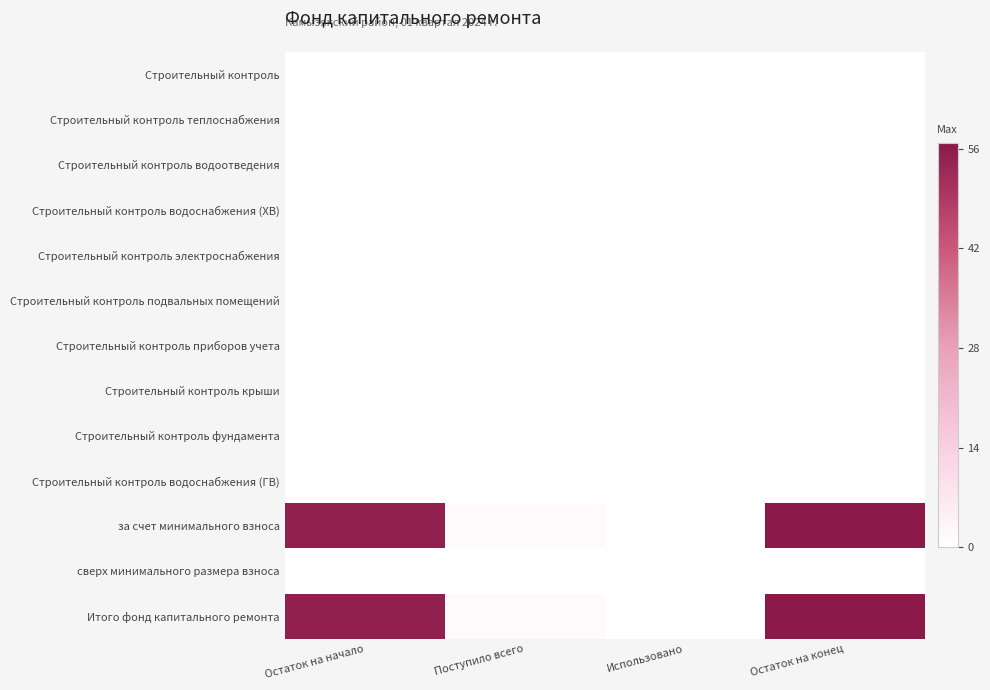

Count the number of data series in this chart.

13